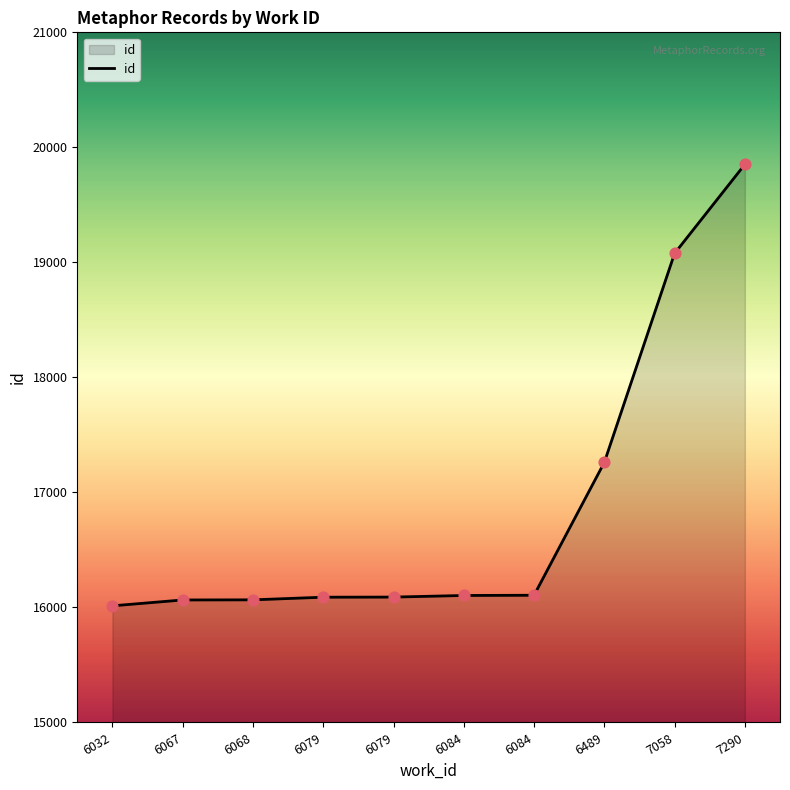

Which has a higher value, 6068 or 6079?

6079